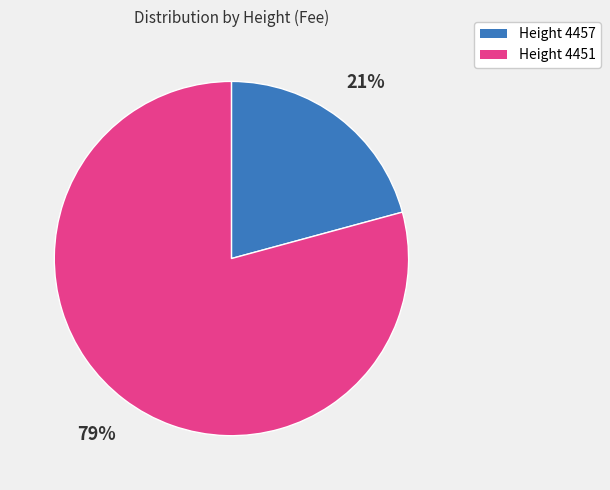

Combined, do Height 4457 and Height 4451 account for over 50%?

Yes